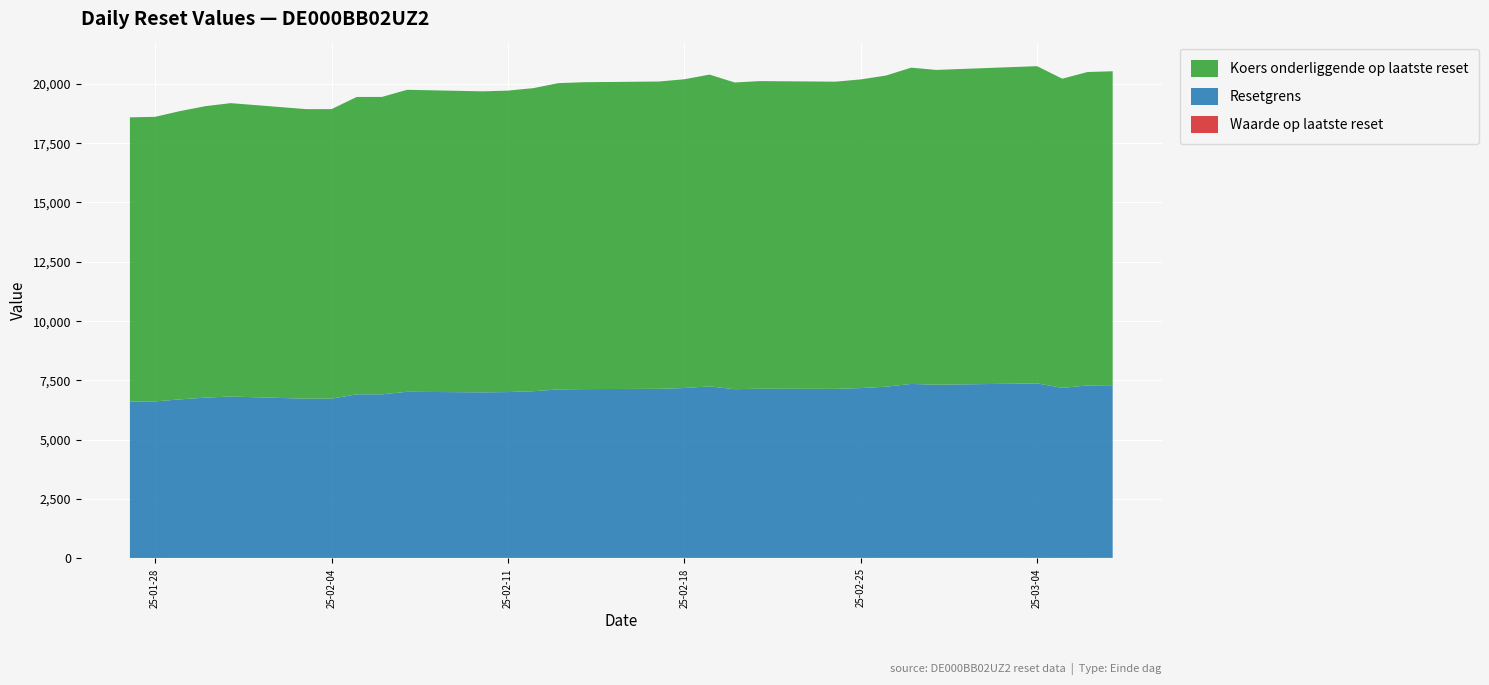

Reading left to right, extract all data points from this chart.

Waarde op laatste reset: 2025-01-27=15.9	2025-01-28=16.4	2025-01-29=16.7	2025-01-30=17.1	2025-01-31=16.9	2025-02-03=16.5	2025-02-04=16.9	2025-02-05=17.4	2025-02-06=17.9	2025-02-07=17.8	2025-02-10=17.8	2025-02-11=18.0	2025-02-12=18.4	2025-02-13=18.4	2025-02-14=18.5	2025-02-17=18.7	2025-02-18=19.0	2025-02-19=18.4	2025-02-20=18.5	2025-02-21=18.4	2025-02-24=18.6	2025-02-25=18.6	2025-02-26=19.5	2025-02-27=19.4	2025-02-28=19.6	2025-03-03=19.6	2025-03-04=18.6	2025-03-05=19.1	2025-03-06=19.2	2025-03-07=19.3
Resetgrens: 2025-01-27=6590.4	2025-01-28=6598.4	2025-01-29=6684.8	2025-01-30=6757.6	2025-01-31=6802.9	2025-02-03=6713.2	2025-02-04=6713.2	2025-02-05=6895.2	2025-02-06=6895.2	2025-02-07=7002.1	2025-02-10=6978.9	2025-02-11=6989.8	2025-02-12=7026.1	2025-02-13=7101.3	2025-02-14=7115.0	2025-02-17=7125.8	2025-02-18=7159.3	2025-02-19=7229.1	2025-02-20=7111.2	2025-02-21=7131.9	2025-02-24=7123.6	2025-02-25=7157.1	2025-02-26=7214.2	2025-02-27=7332.6	2025-02-28=7298.8	2025-03-03=7341.0	2025-03-04=7355.2	2025-03-05=7167.4	2025-03-06=7267.7	2025-03-07=7278.8
Koers onderliggende op laatste reset: 2025-01-27=11982.6	2025-01-28=11997.1	2025-01-29=12154.2	2025-01-30=12286.5	2025-01-31=12368.9	2025-02-03=12205.8	2025-02-04=12205.8	2025-02-05=12536.7	2025-02-06=12536.7	2025-02-07=12731.0	2025-02-10=12688.9	2025-02-11=12708.8	2025-02-12=12774.8	2025-02-13=12911.5	2025-02-14=12936.3	2025-02-17=12956.0	2025-02-18=13016.9	2025-02-19=13143.9	2025-02-20=12929.4	2025-02-21=12967.1	2025-02-24=12952.0	2025-02-25=13012.9	2025-02-26=13116.8	2025-02-27=13332.0	2025-02-28=13270.6	2025-03-03=13347.3	2025-03-04=13373.1	2025-03-05=13031.7	2025-03-06=13214.0	2025-03-07=13234.2